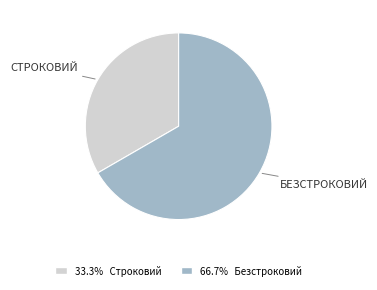

Is there any slice that represents more than half of the pie?

Yes